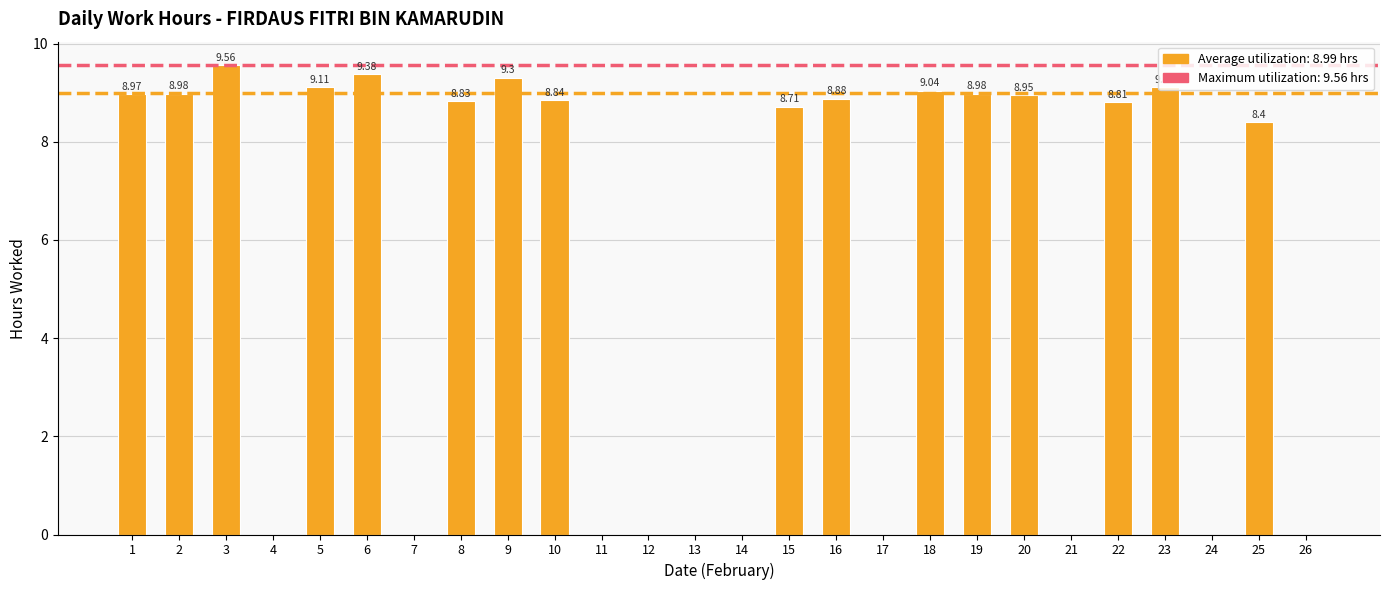

What is the maximum value shown in the chart?

9.6